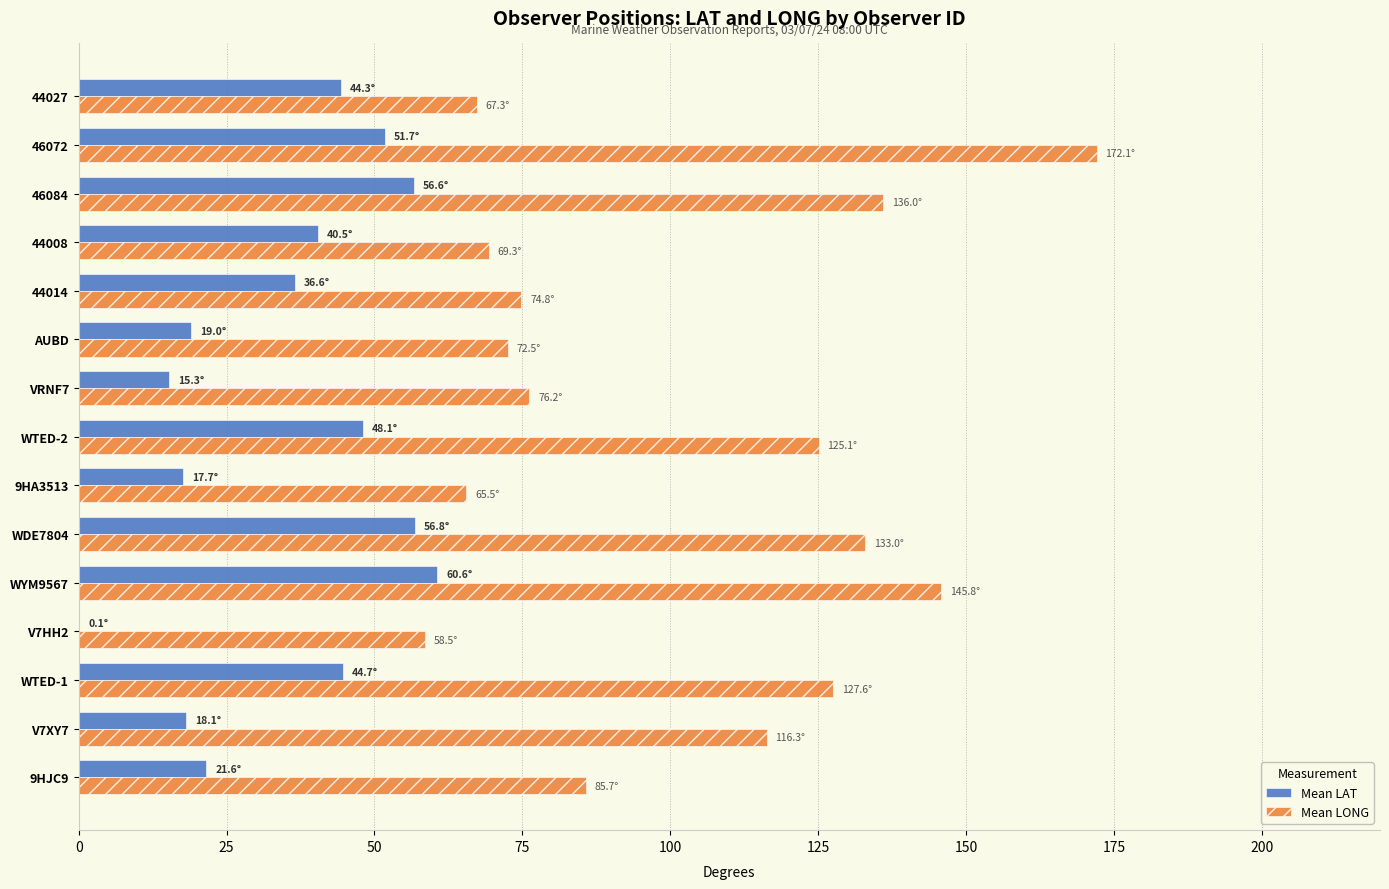

At which category is the sum across all series the highest?

46072